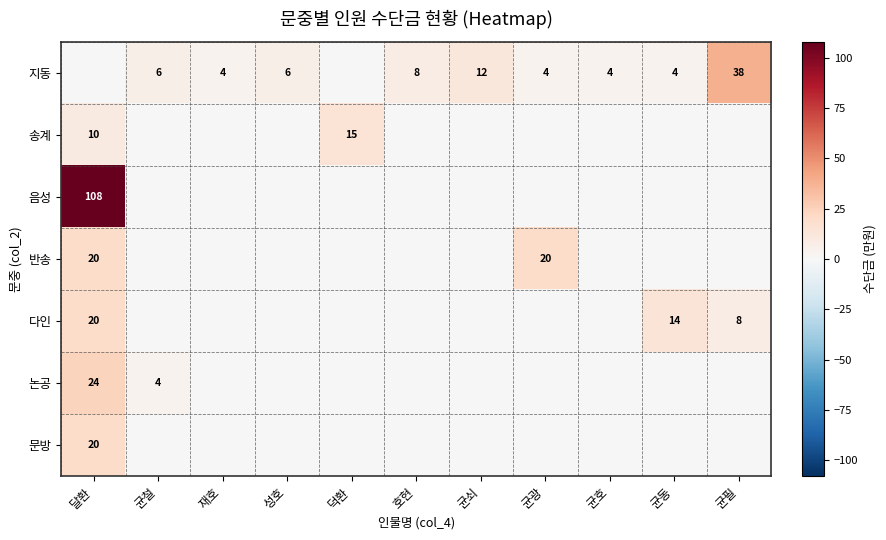

The value of 다인 at 균동 is 14. True or false?

True